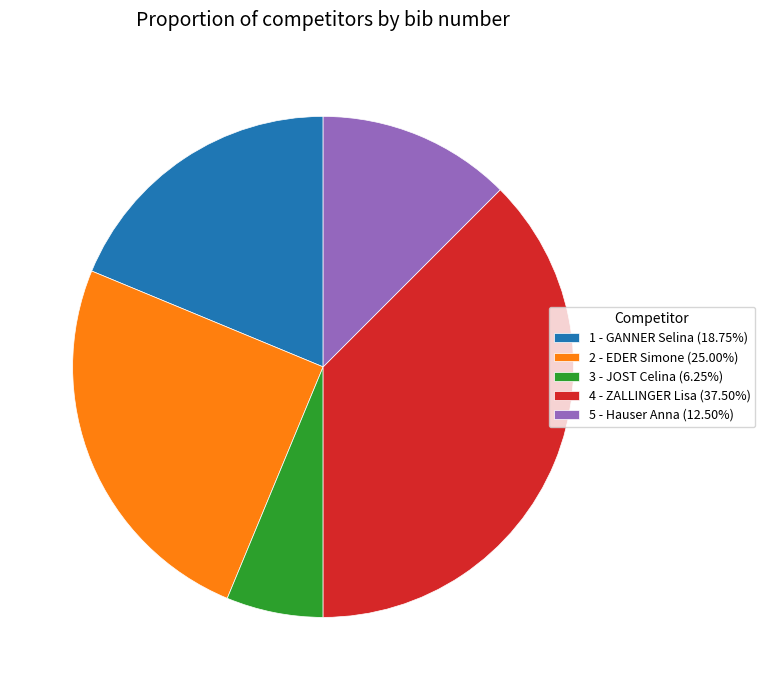

Is 1 - GANNER Selina the majority of the pie?

No